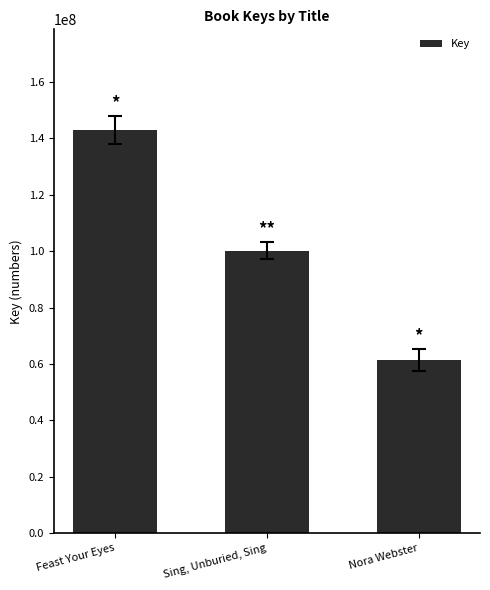

What is the maximum value shown in the chart?

142944454